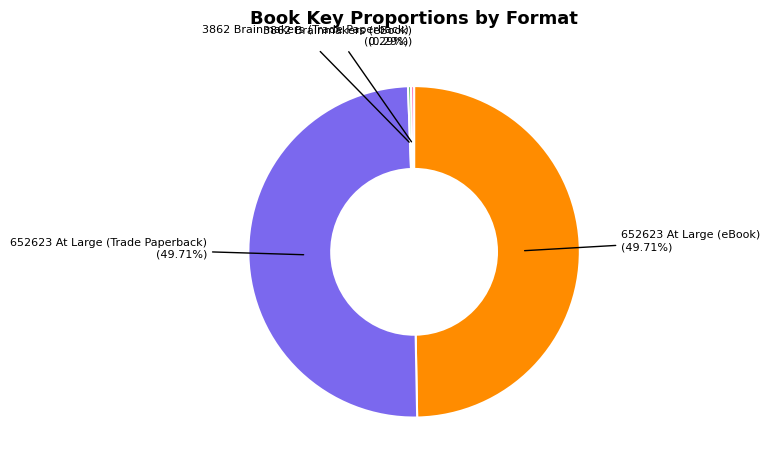

Does any single category account for the majority?

No